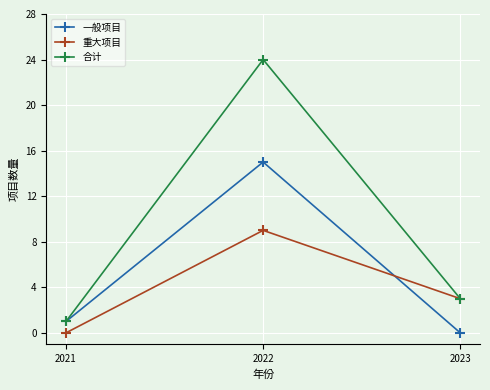

How many values in 一般项目 are above zero?

2